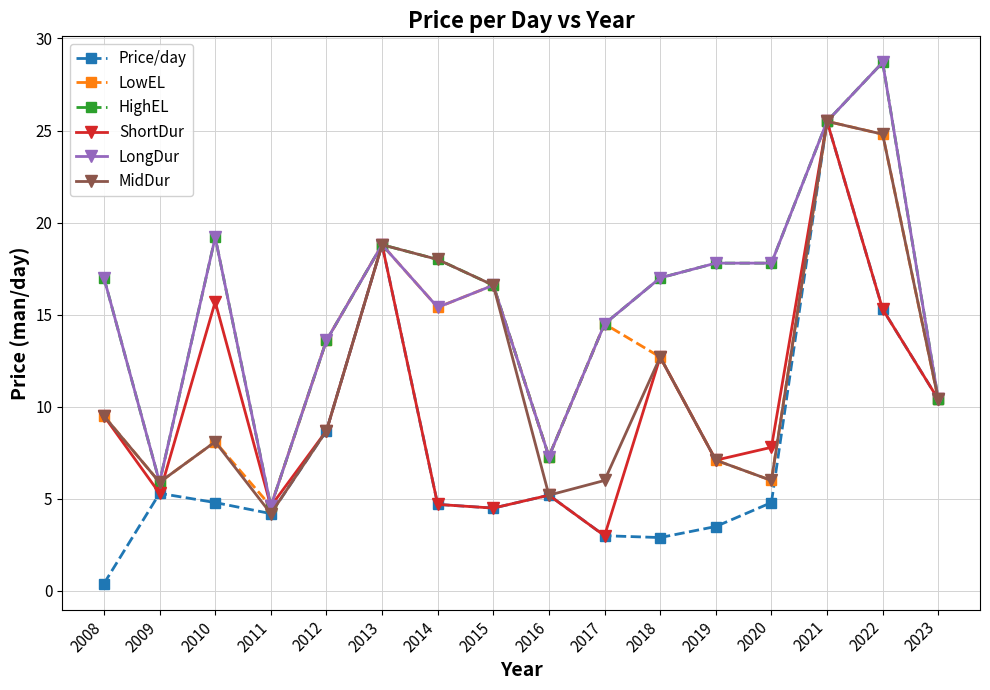

What is the difference between the highest and lowest values at 2022?

13.4